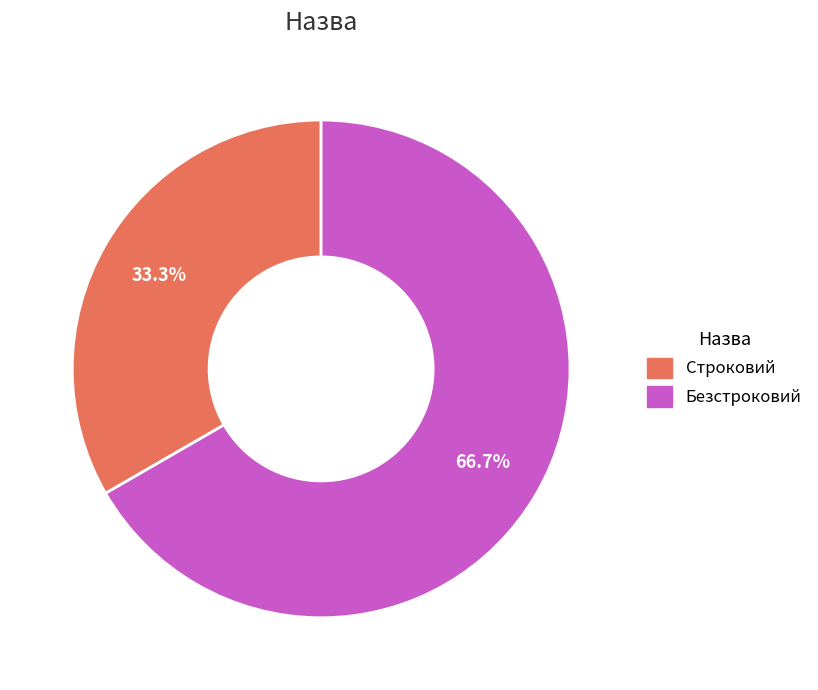

Which slice is the largest?

Безстроковий